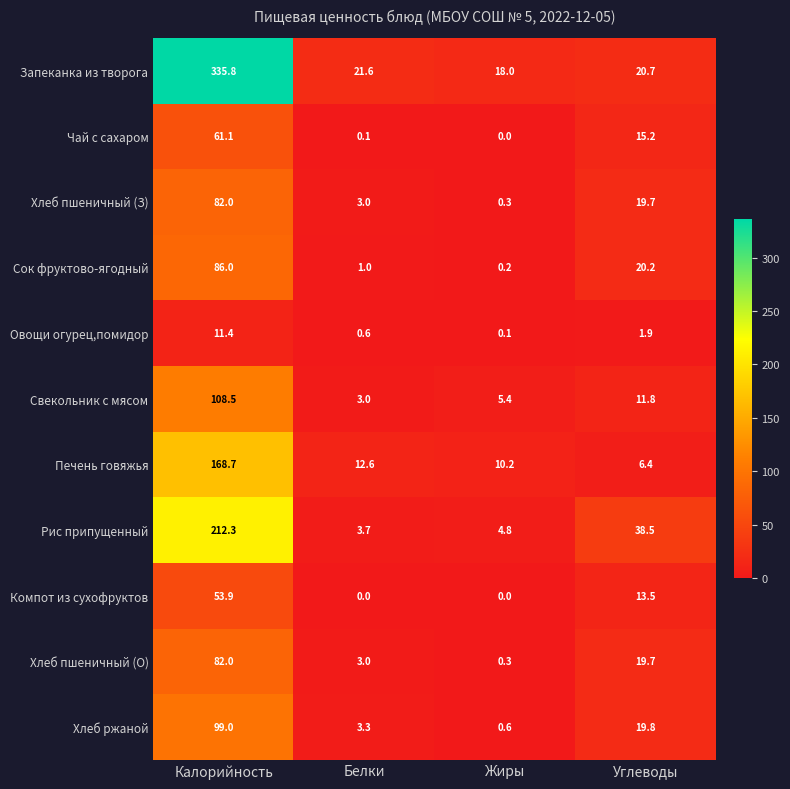

At which category is the sum across all series the highest?

Калорийность